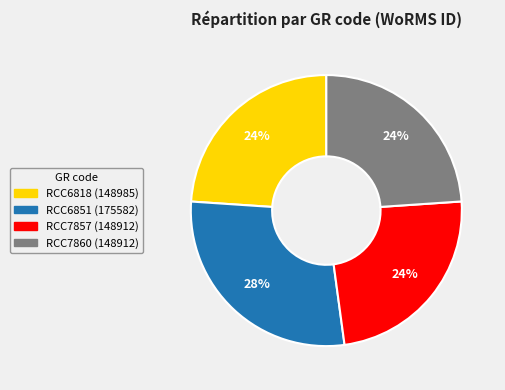

Count the number of slices in the pie.

4